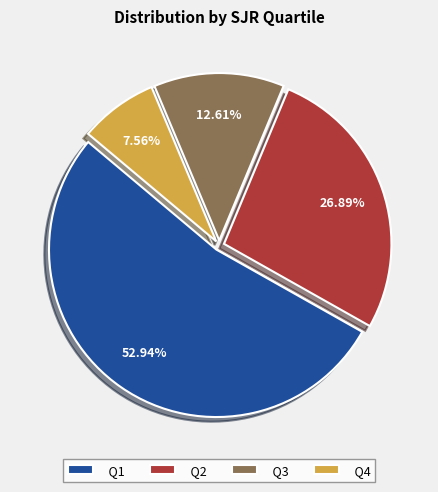

To the nearest percent, what portion does Q1 represent?

53%